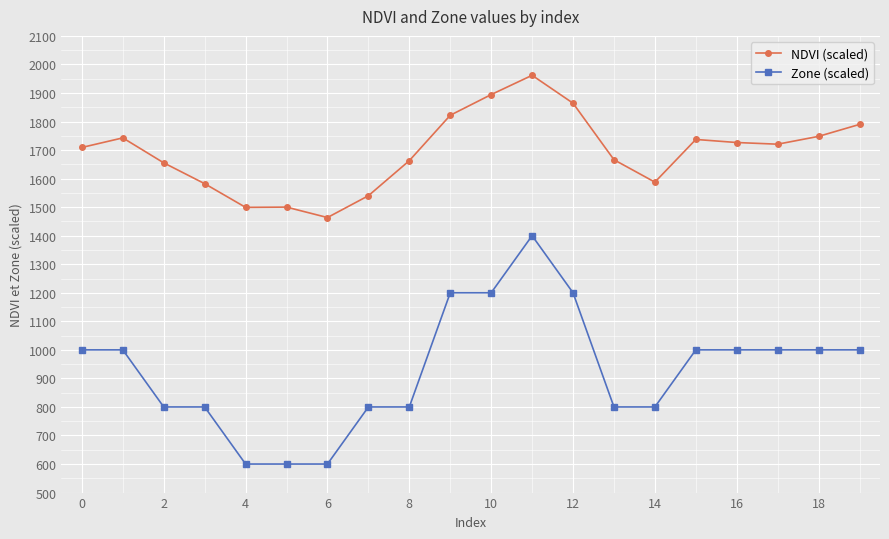

True or false: NDVI (scaled) and Zone (scaled) cross at least once.

False